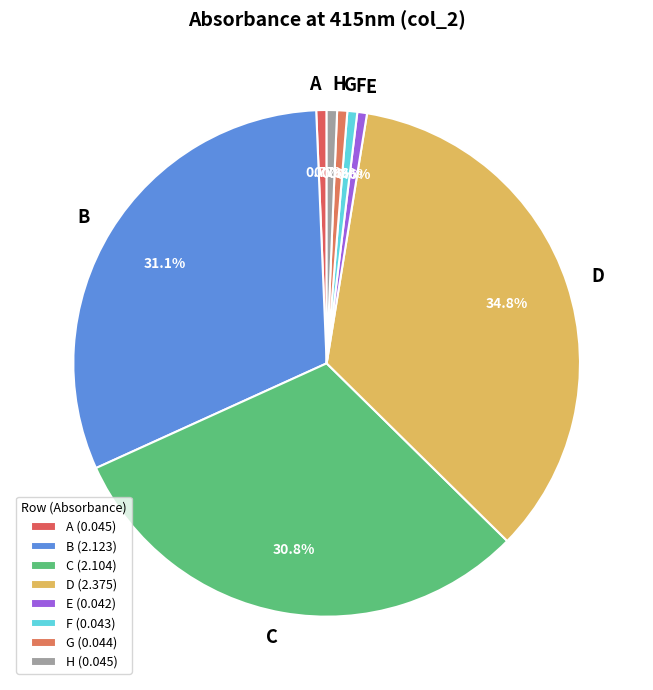

Does any single category account for the majority?

No